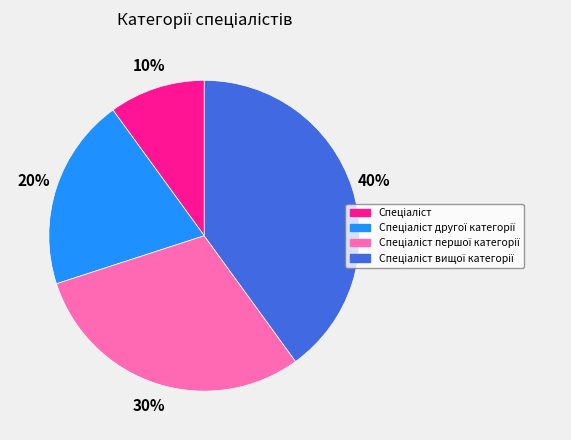

To the nearest percent, what is the difference between the largest and smallest slice percentages?

30%